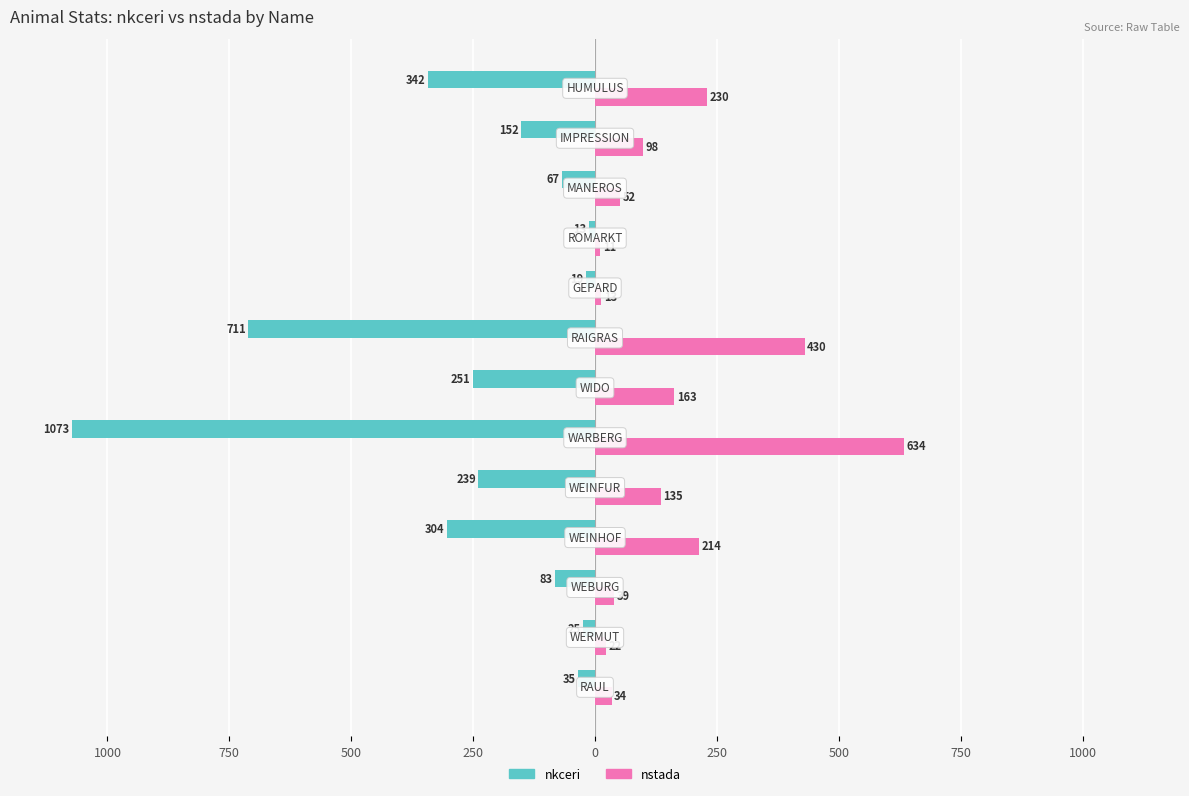

What is the value of the nstada bar at the 3rd from the left?

39